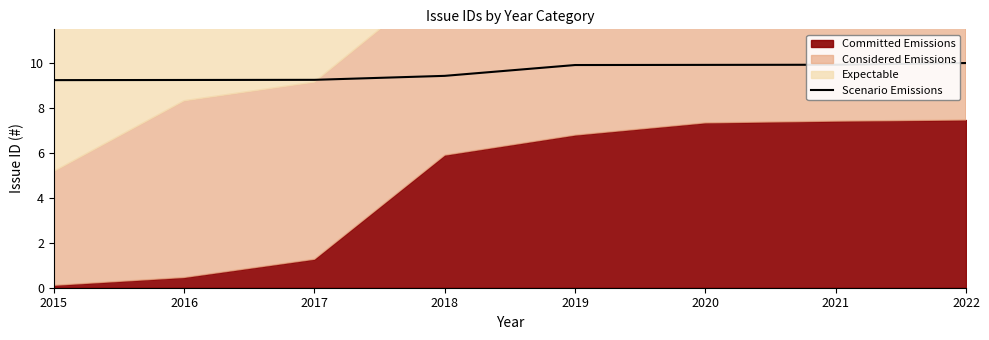

The chart shows a value of 9.9 at 2021. True or false?

True